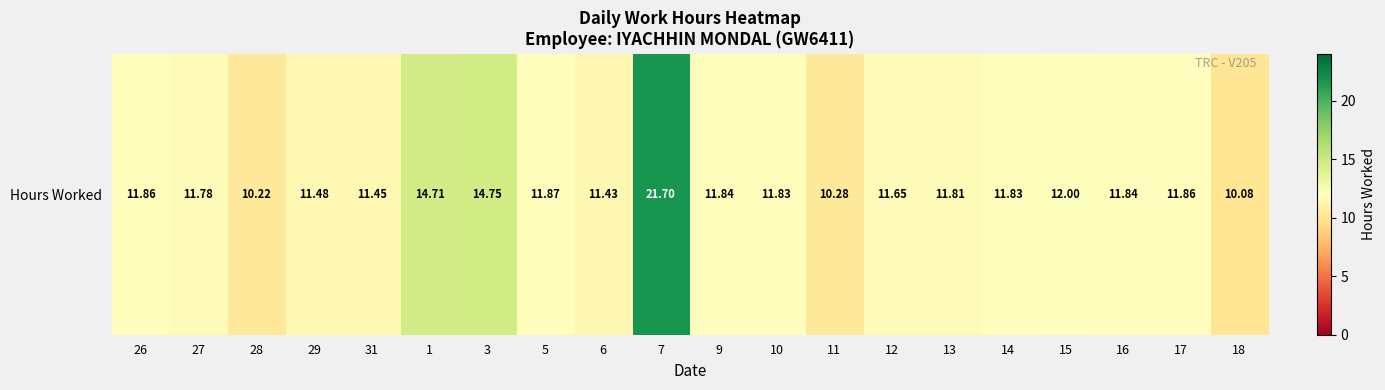

What is the ratio of the value at 10 to the value at 11?

1.2